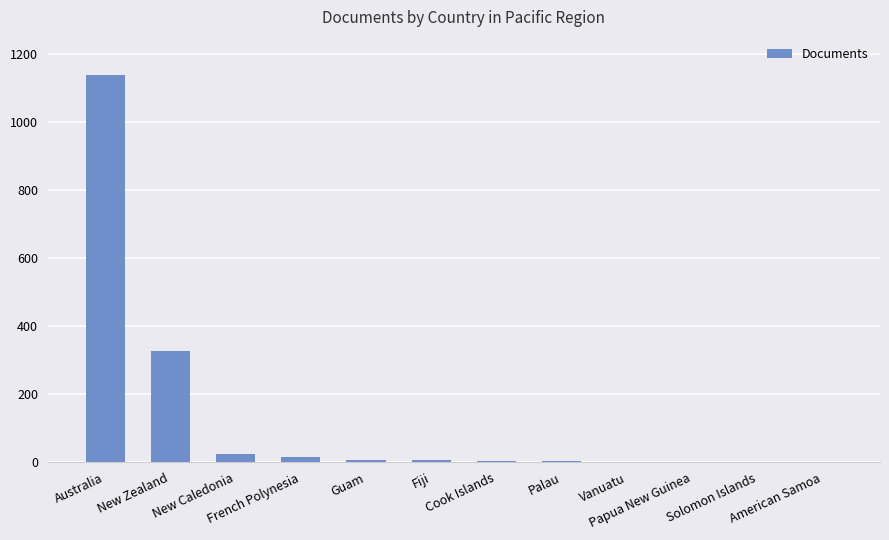

Approximately how many times larger is the value at American Samoa compared to French Polynesia?

0.1